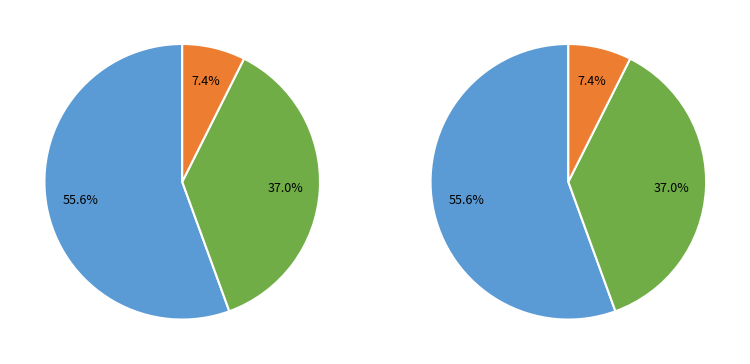

Which category has the biggest portion of the pie?

WEB IP